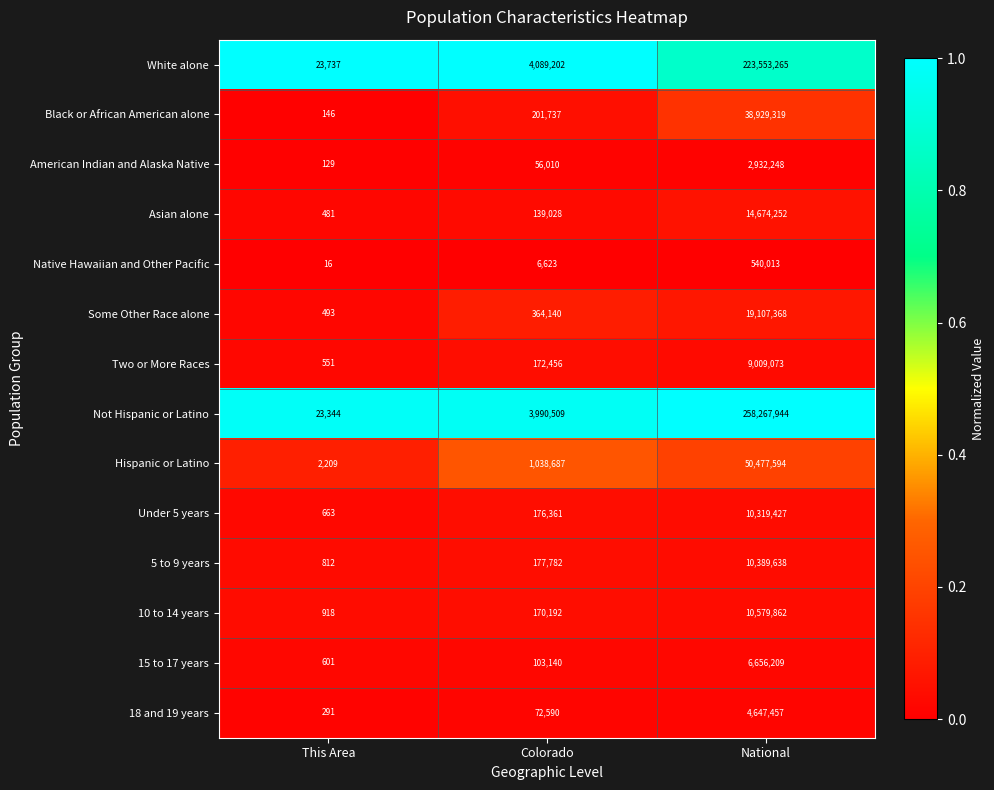

The Hispanic or Latino series shows 50477594 at National. True or false?

True